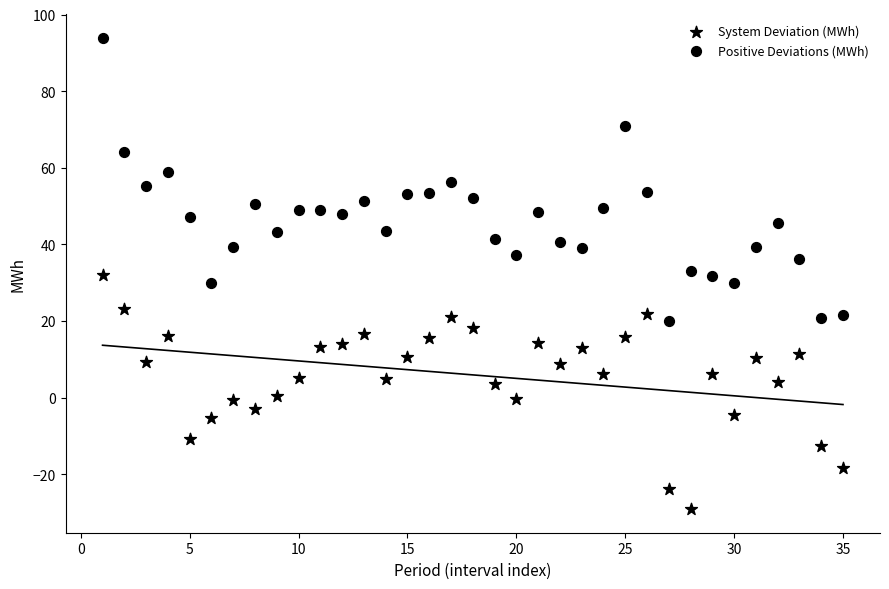

How many data points are displayed?

70